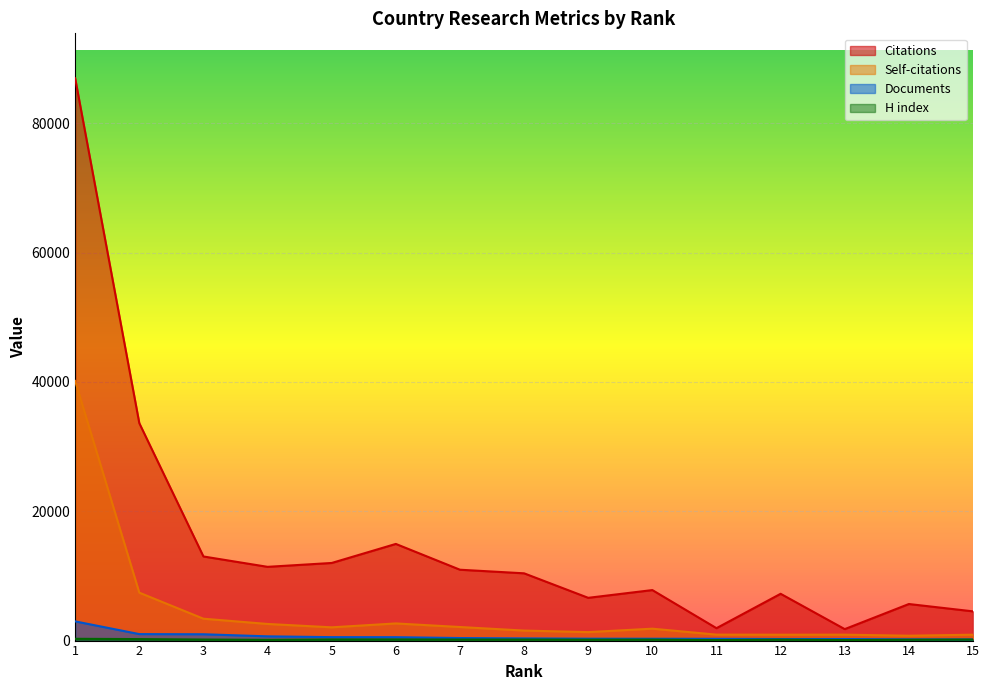

In H index, how many points are lower than both neighbors (excluding endpoints)?

4